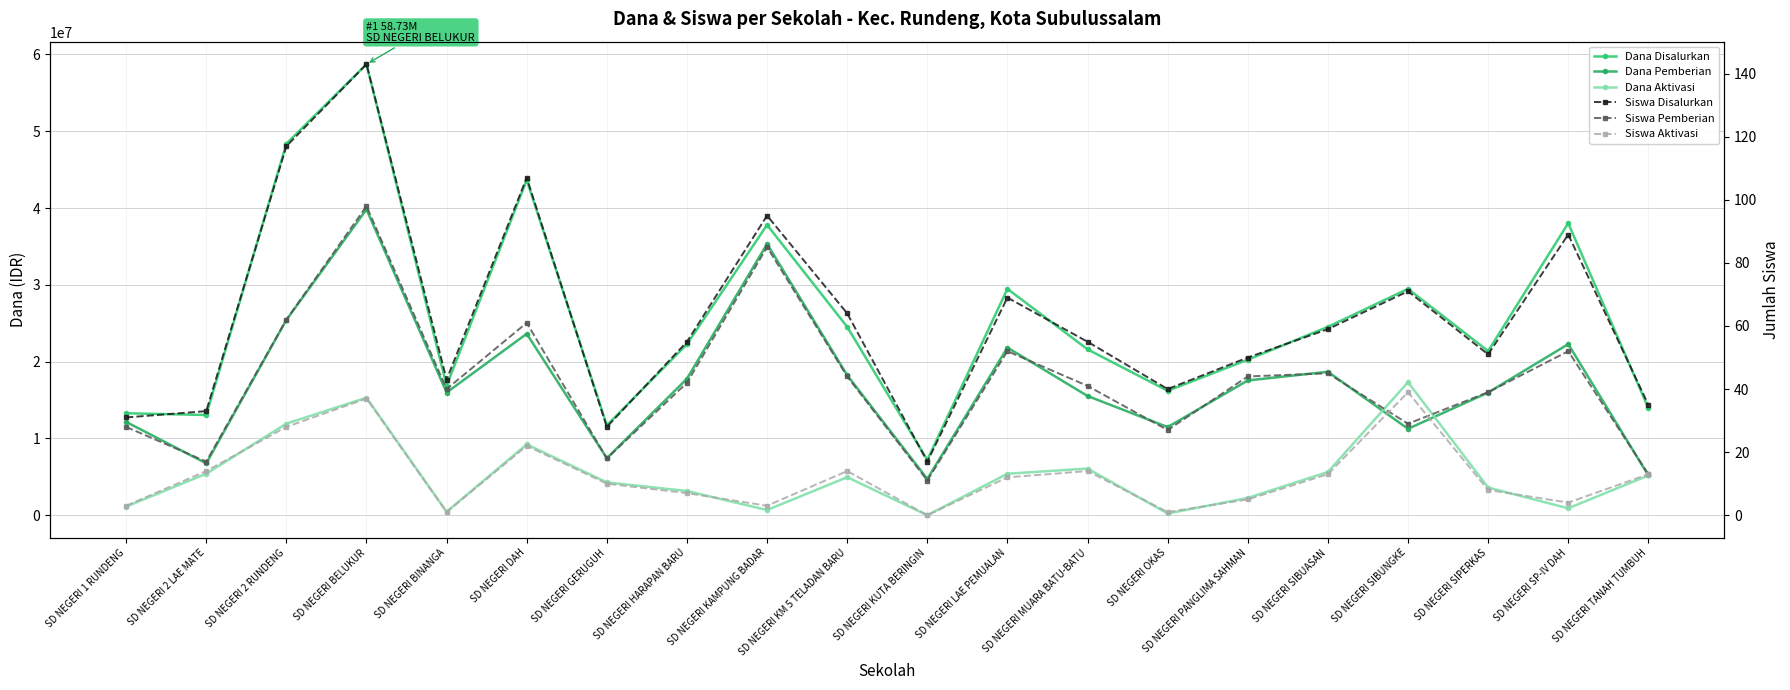

At which category does Dana Aktivasi reach its first local peak?

SD NEGERI BELUKUR